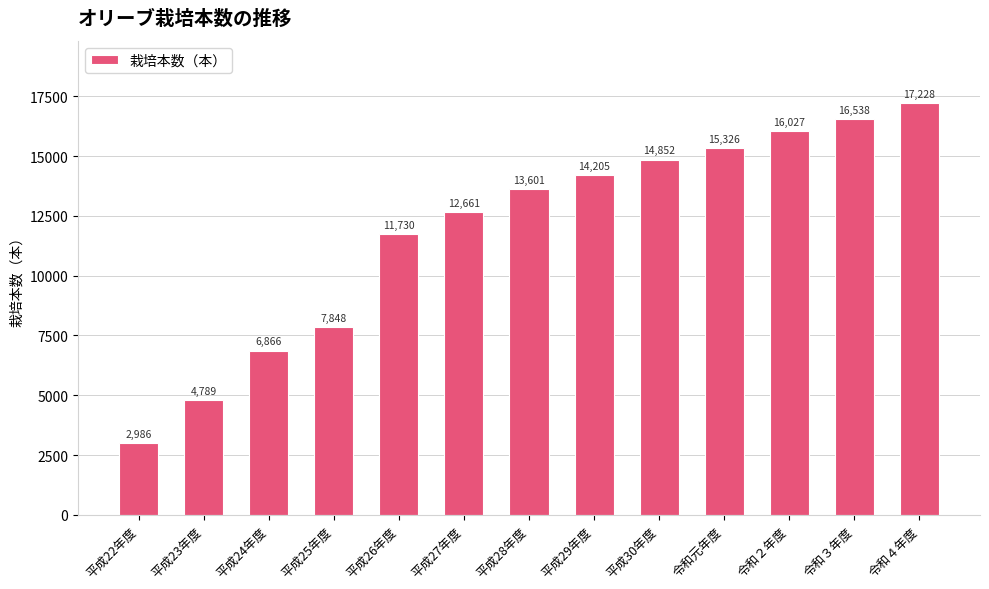

What is the sum of the values at 平成24年度 and 平成27年度?

19527